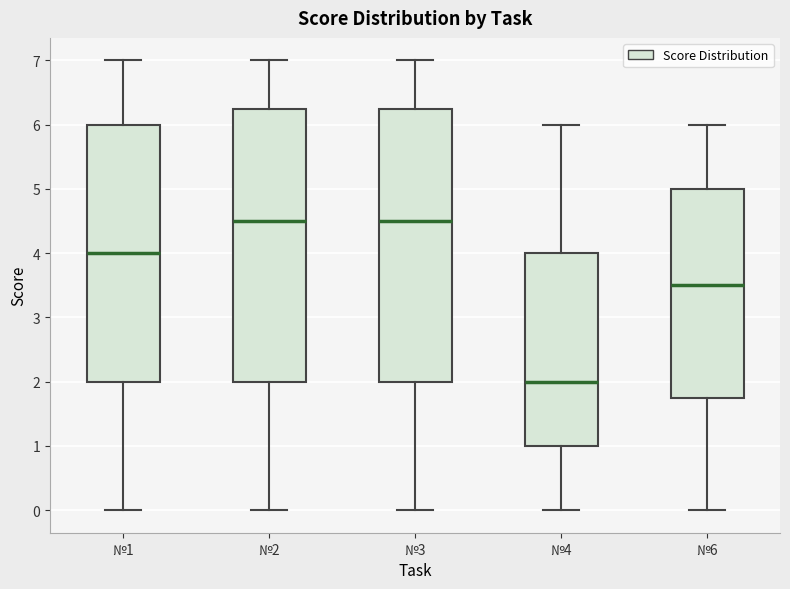

Where is the lower edge of the box for №6 on the y-axis? The values are not printed on the chart, so give them approximately, as read against the axis.

1.8